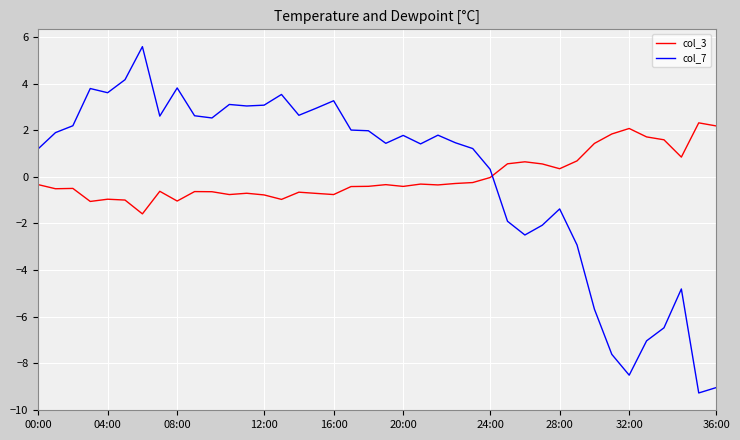

Which series has the widest spread of values?

col_7